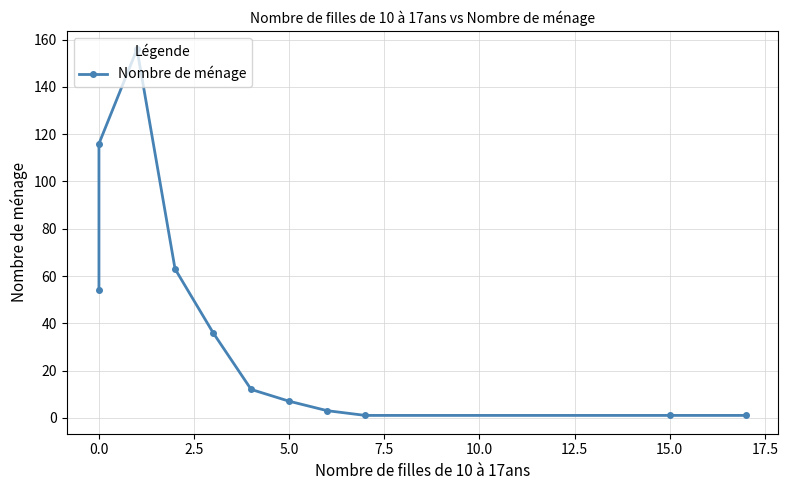

What is the minimum value shown in the chart?

1